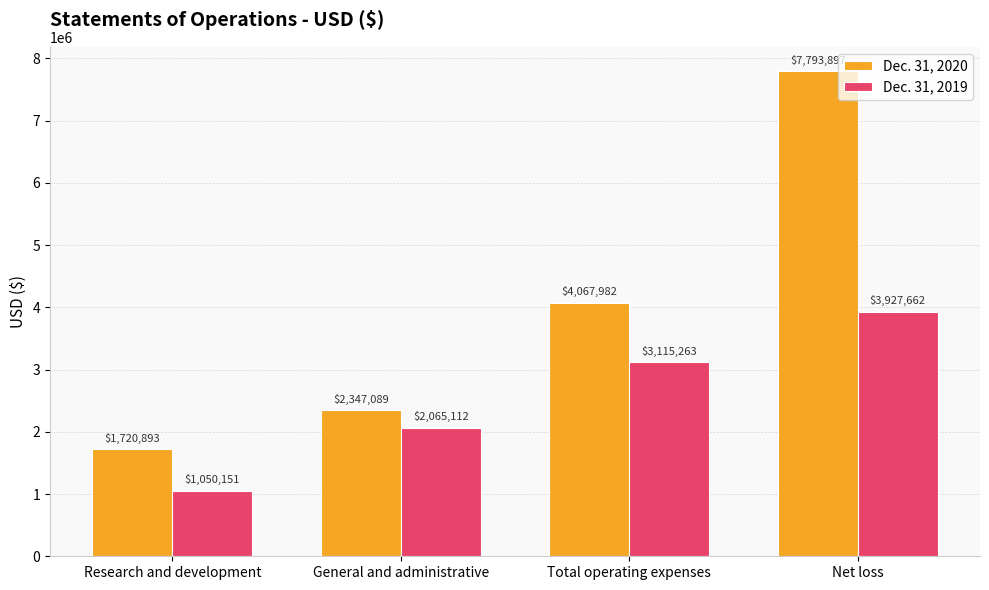

True or false: Dec. 31, 2020 has a value of 7793897 at Net loss.

True